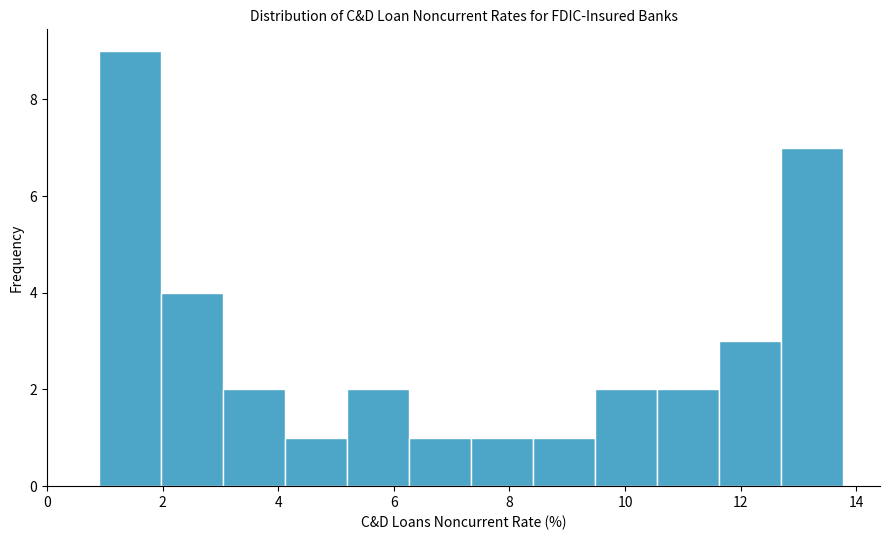

How tall is the bar that spans 12.6 to 13.8 on the x-axis? Neither the bar edges nor the heights are printed on the chart, so give them approximately, as read against the axes.

7